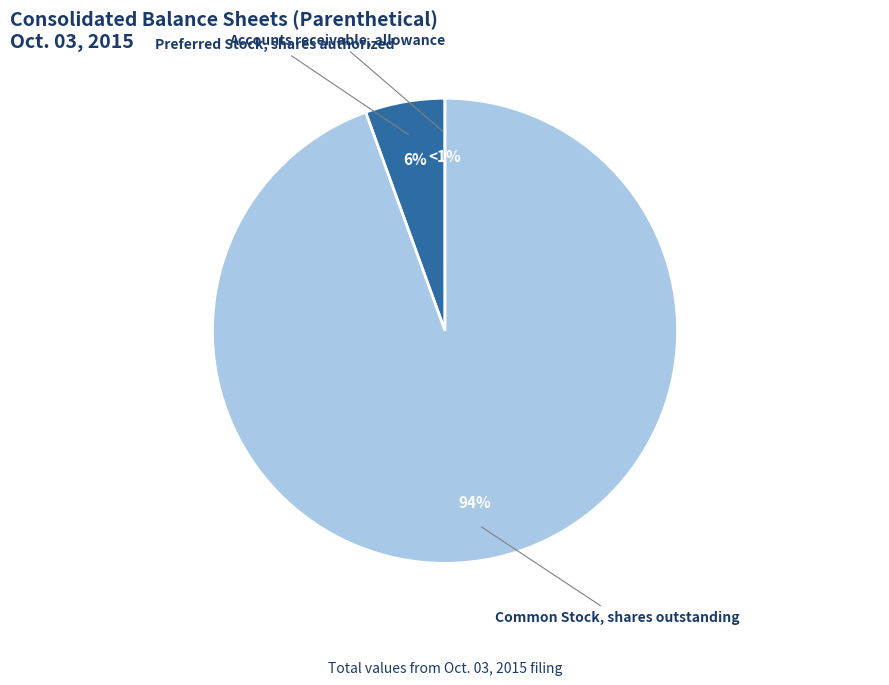

What is the total percentage of Common Stock, shares outstanding and Accounts receivable, allowance for doubtful accounts?

94.5%